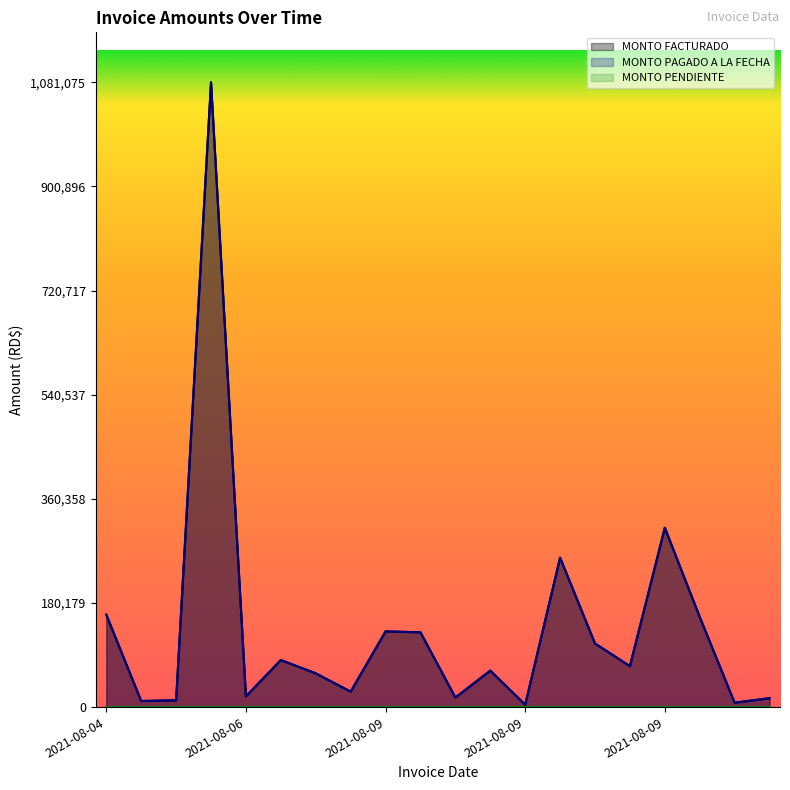

How many data points in MONTO PAGADO A LA FECHA are less than 70800?

10